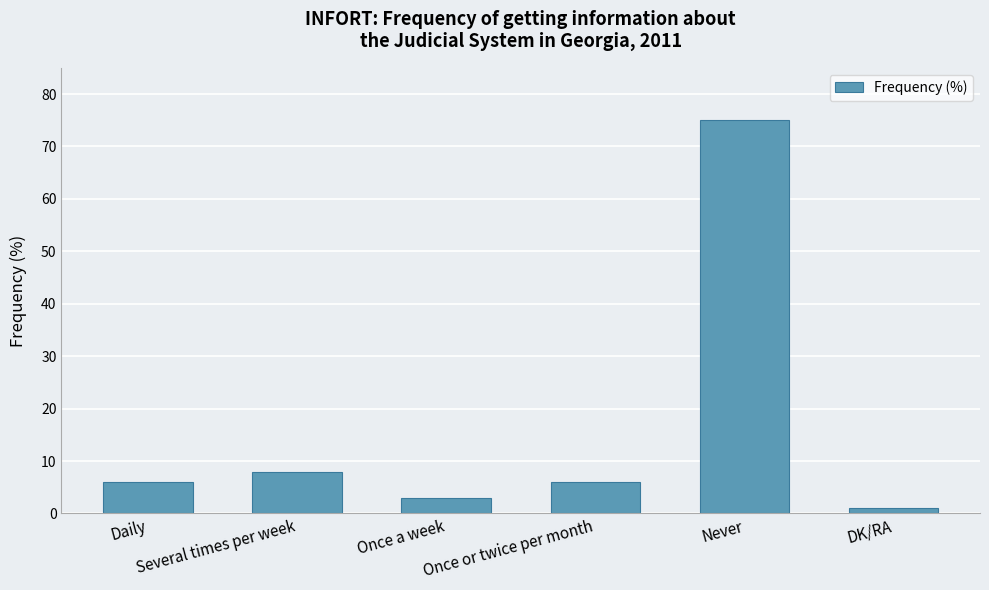

What value does the data have at DK/RA?

1